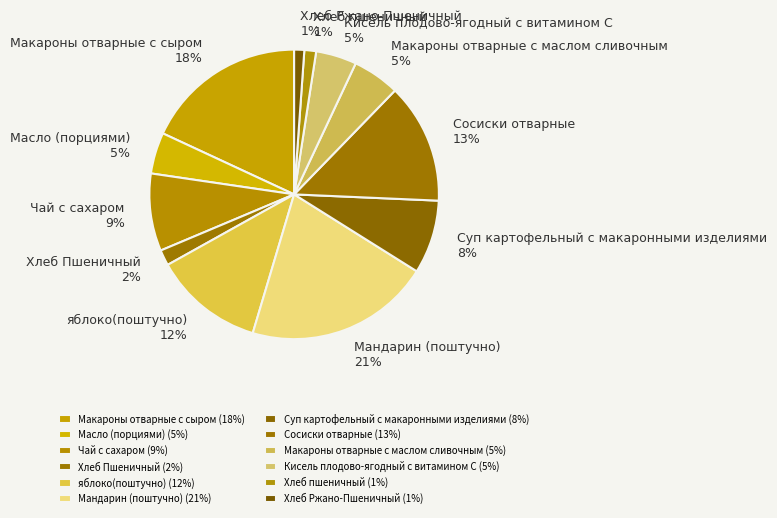

To the nearest percent, what is the difference between the largest and smallest slice percentages?

20%